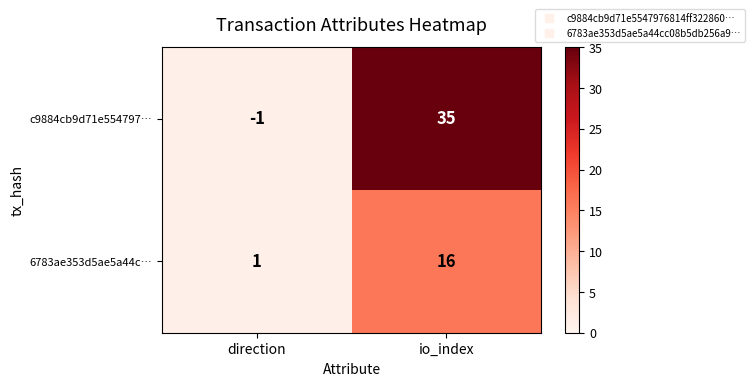

List the series in order of their overall mean, lowest first.

6783ae353d5ae5a44c…, c9884cb9d71e554797…